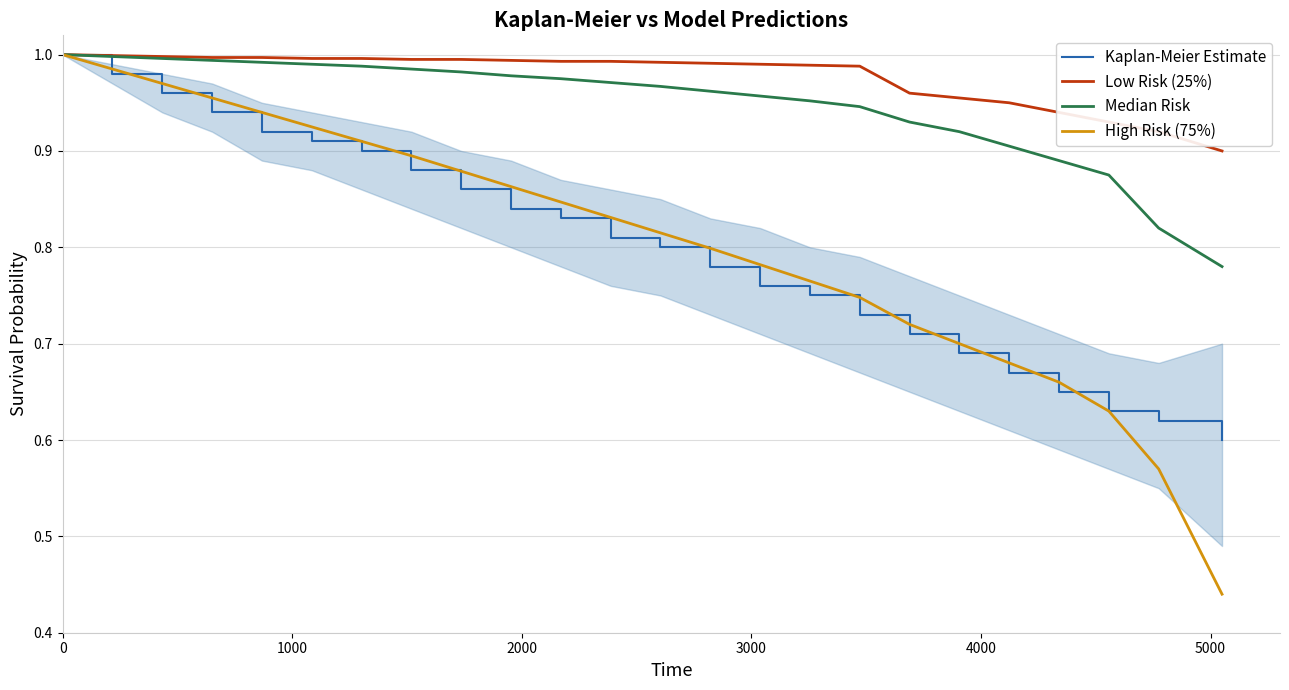

Which series has the largest range (max minus min)?

High Risk (75%)